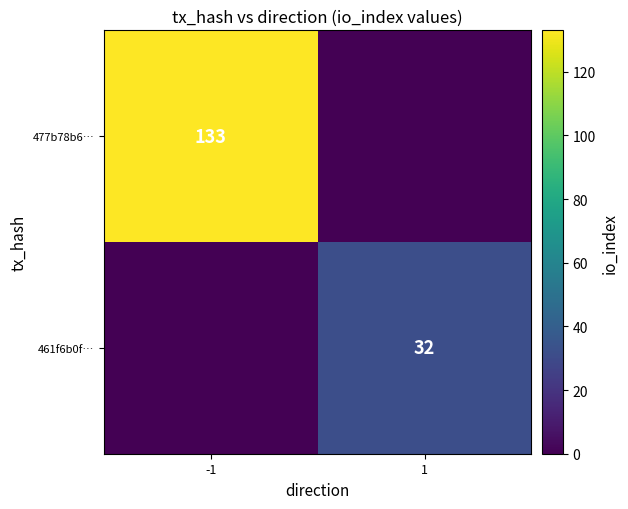

What is the maximum value shown in the chart?

133